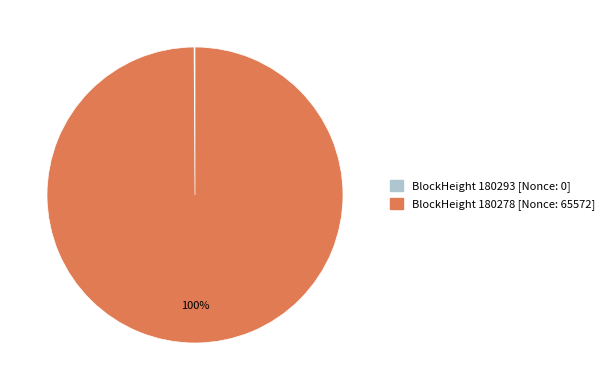

To the nearest percent, what is the difference between the largest and smallest slice percentages?

100%